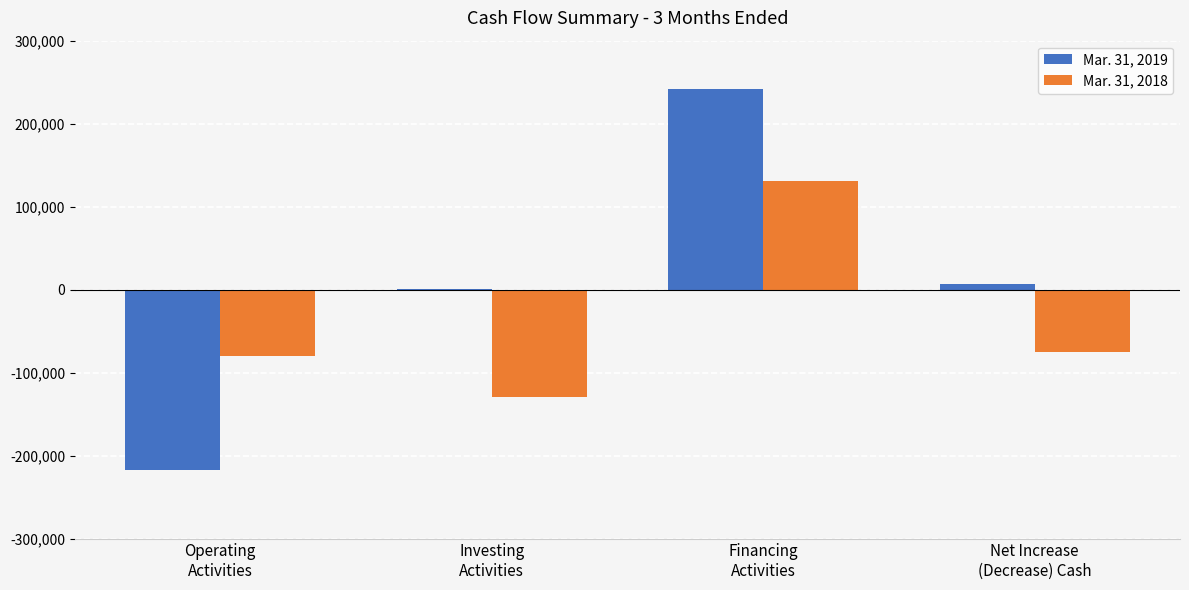

What is the spread (max minus min) of values at Financing
Activities?

111163